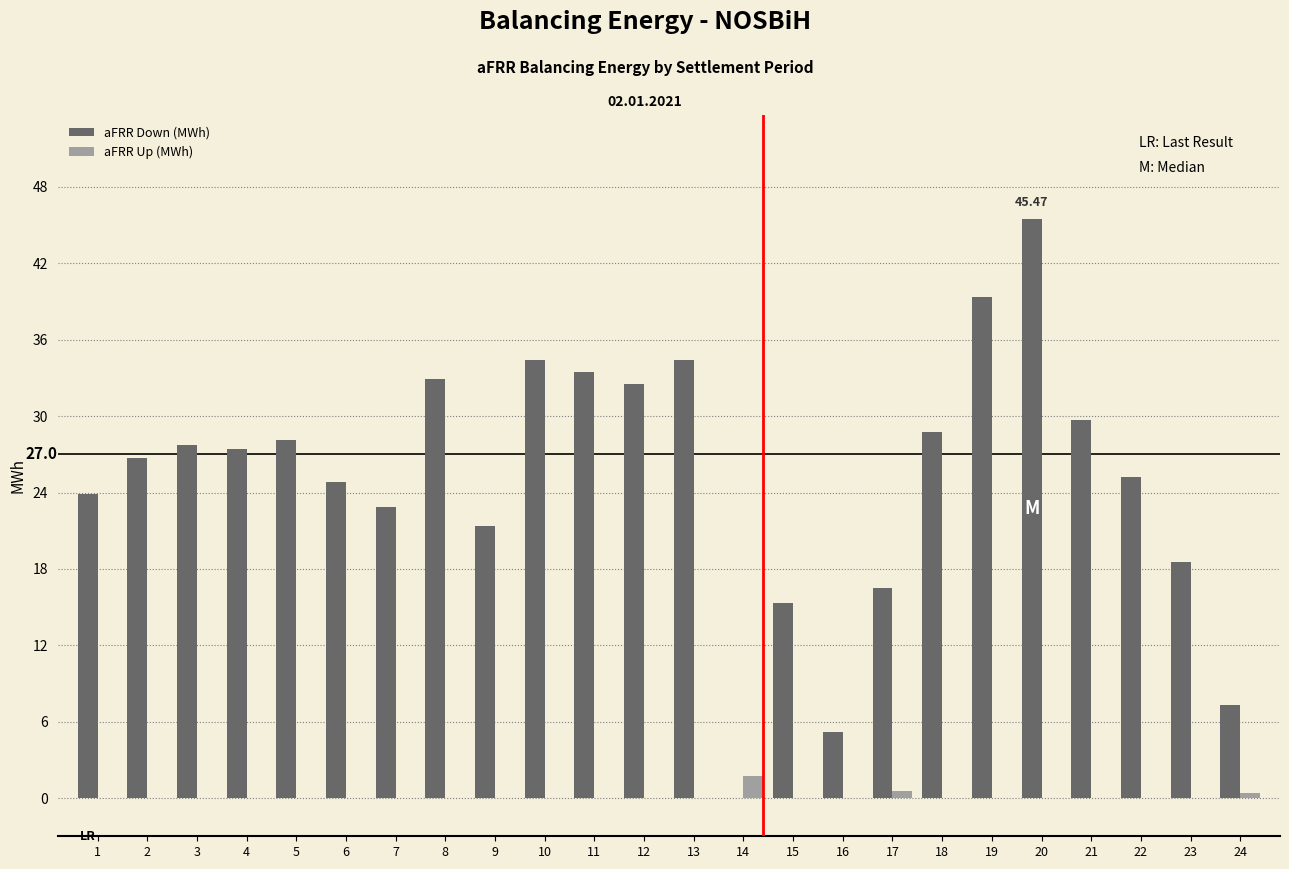

At which category is the sum across all series the highest?

20